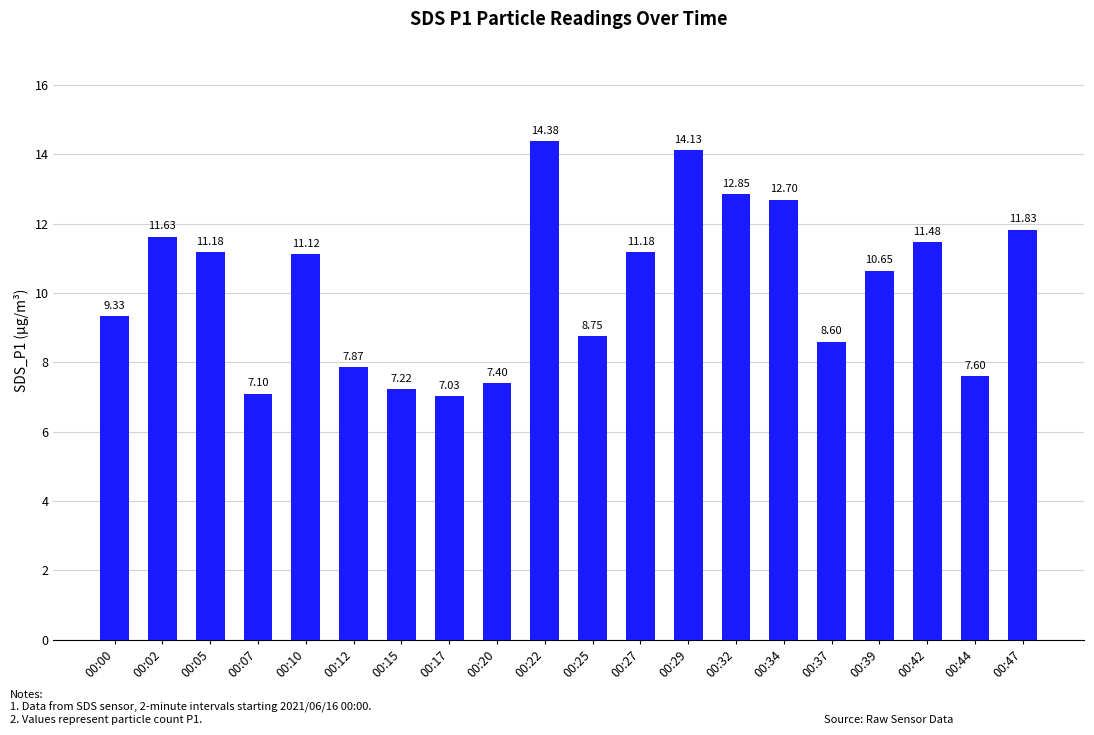

Count the number of categories in the chart.

20